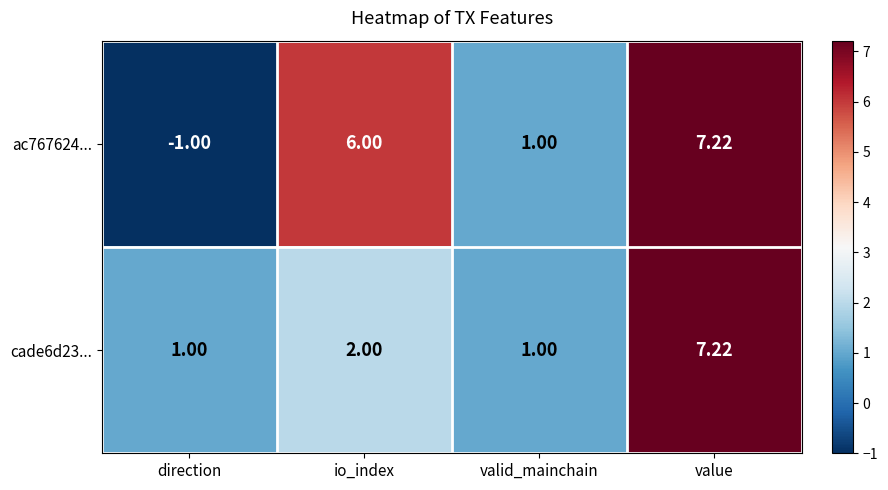

Where is ac767624... nearest to the value 3?

valid_mainchain